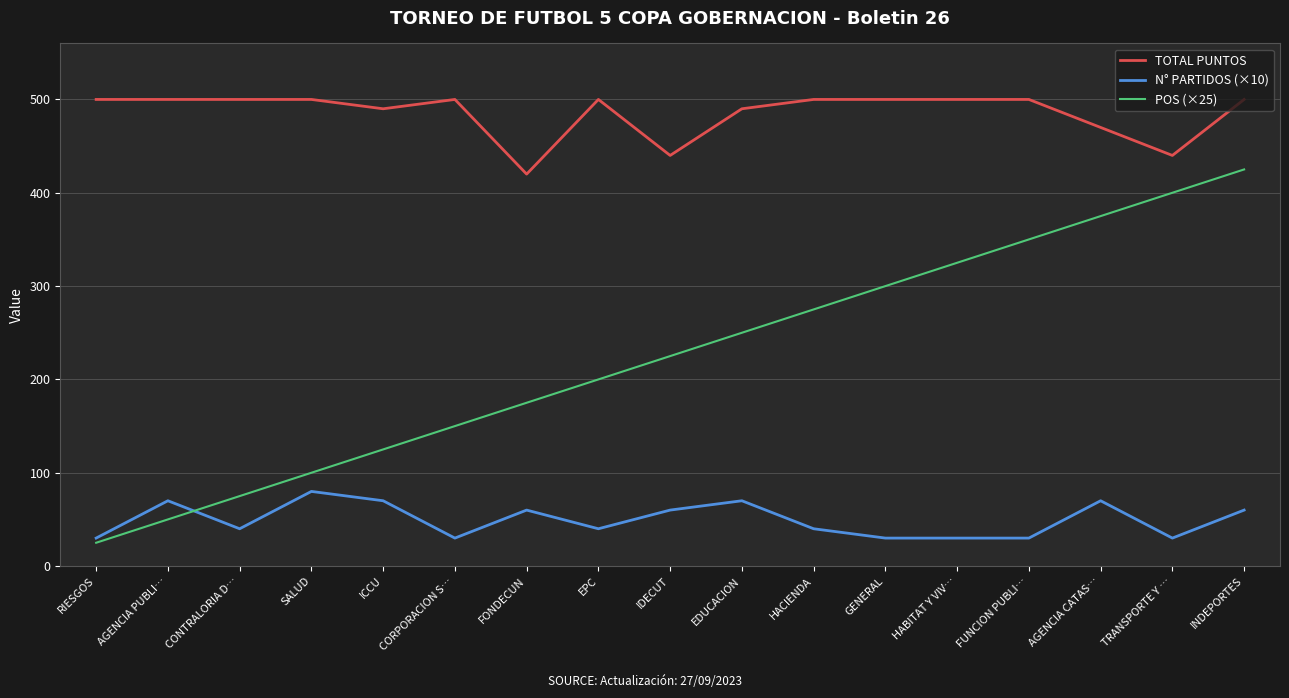

How many lines are shown in the chart?

3